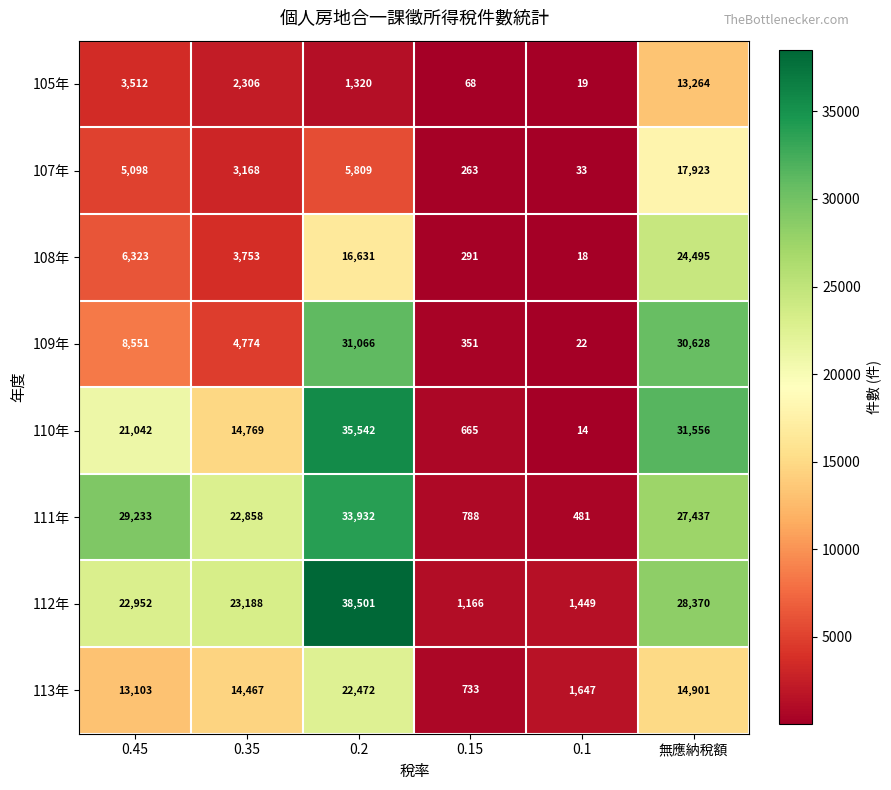

Which category has the lowest value across all series?

0.1